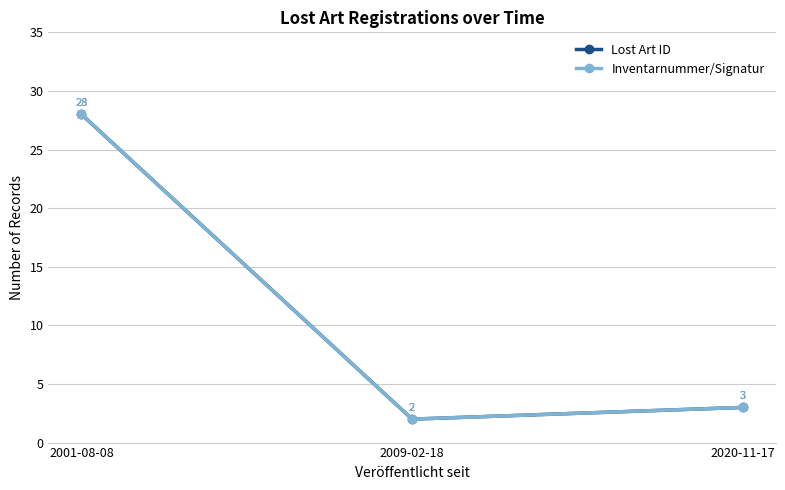

Does the chart have visible grid lines?

Yes